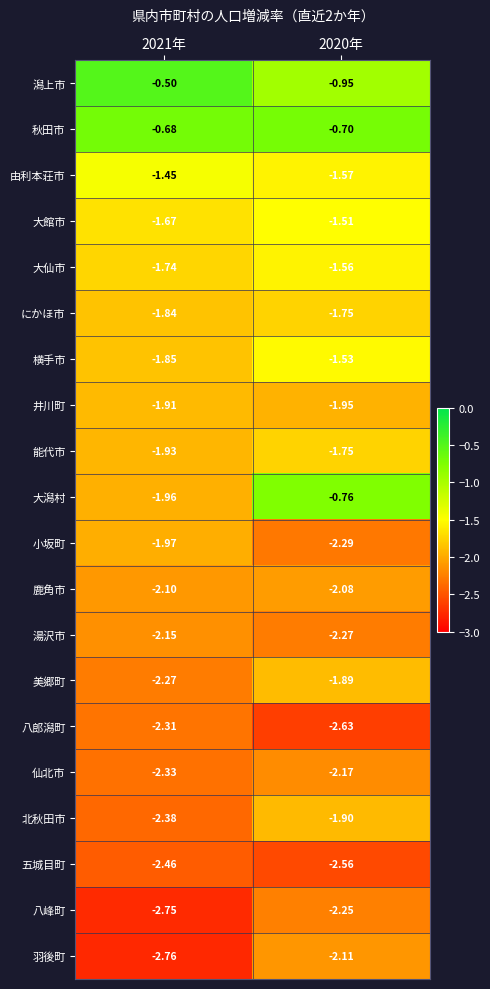

At 2021年, list the series in order from smallest to largest.

羽後町, 八峰町, 五城目町, 北秋田市, 仙北市, 八郎潟町, 美郷町, 湯沢市, 鹿角市, 小坂町, 大潟村, 能代市, 井川町, 横手市, にかほ市, 大仙市, 大館市, 由利本荘市, 秋田市, 潟上市